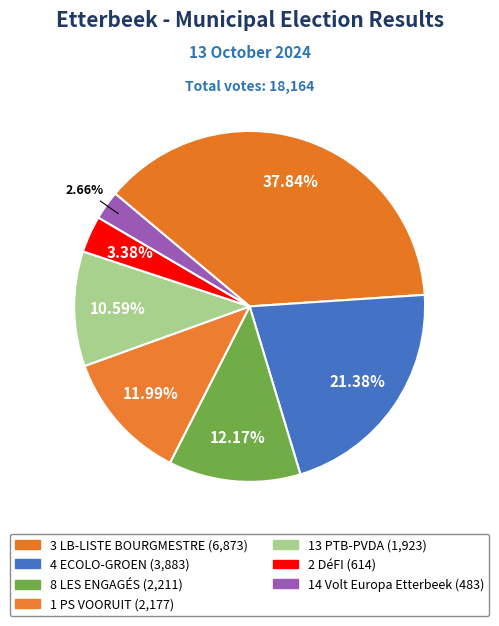

What is the smallest slice in the pie chart?

14 Volt Europa Etterbeek